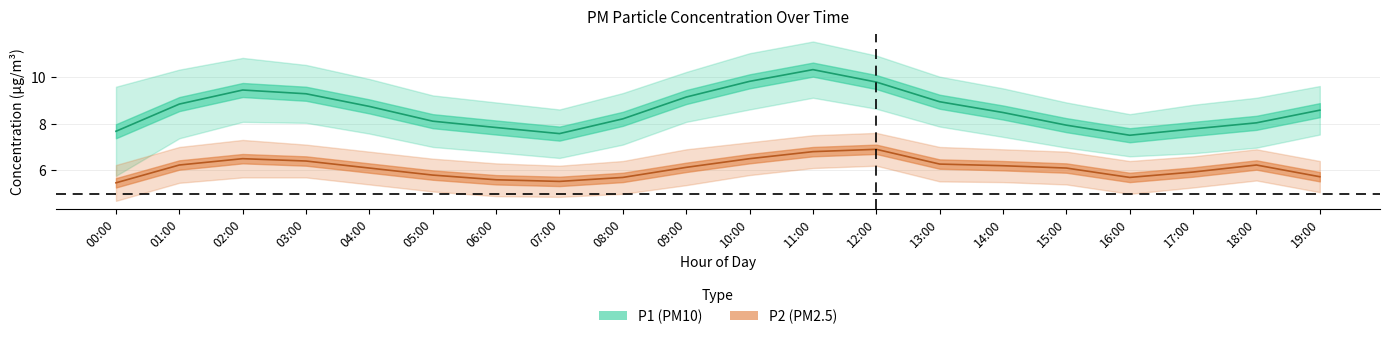

True or false: P1_center has a value of 15.1 at 04:00.

False